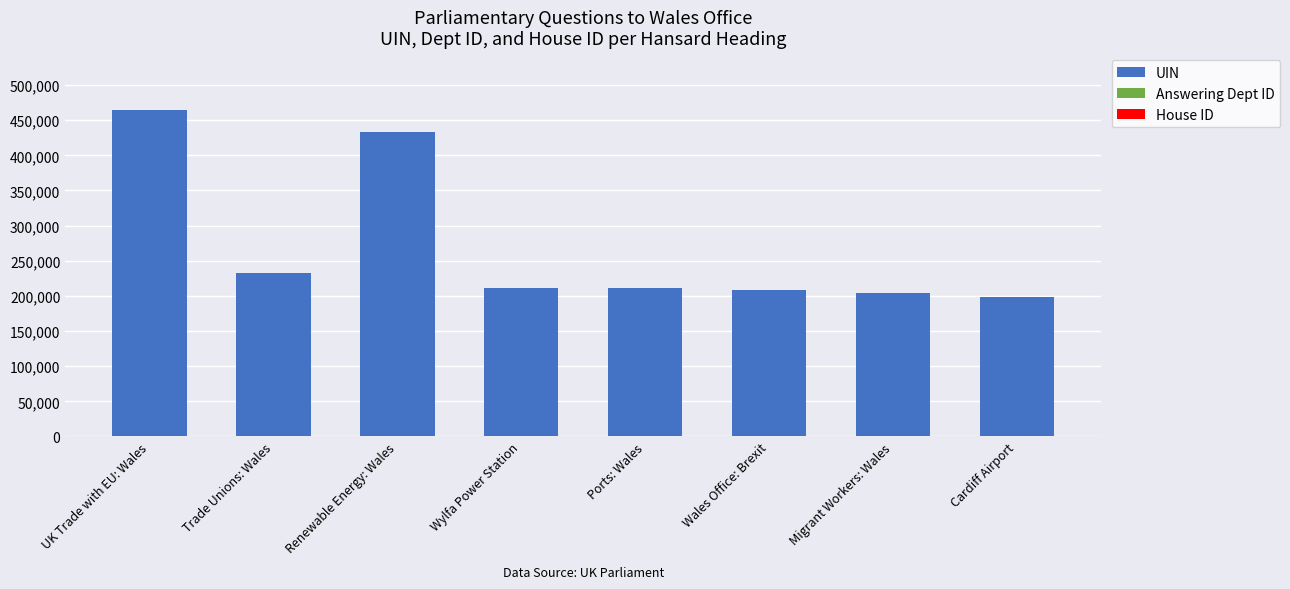

How many series are shown in this chart?

3